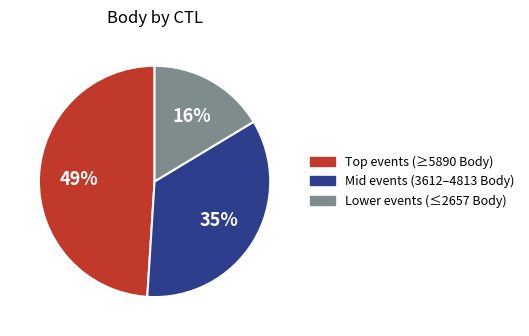

The Mid events (3612–4813 Body) slice represents 35% of the pie. True or false?

True